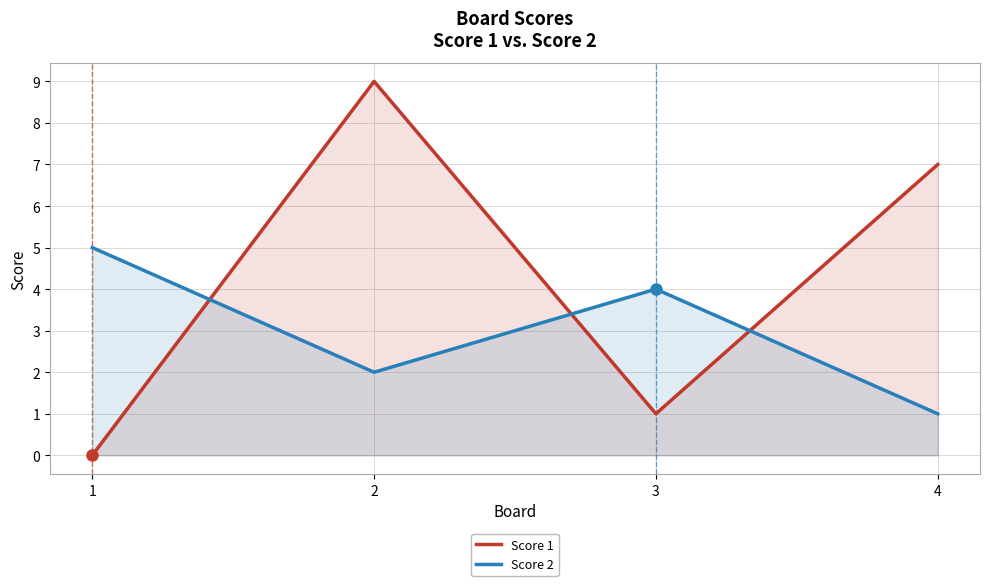

The value of Score 2 at 4 is 1. True or false?

True